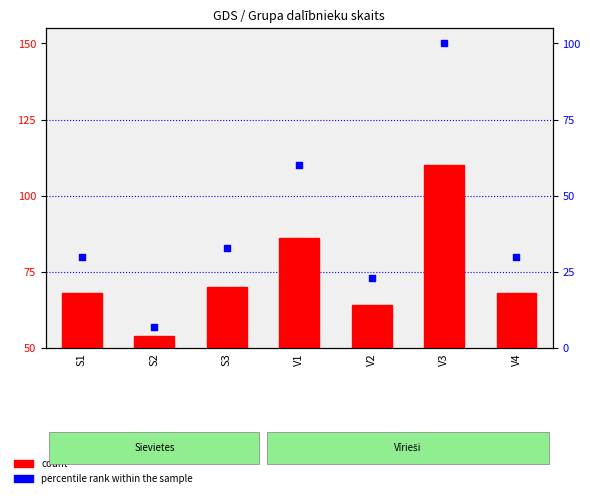

Which series reaches the maximum Y coordinate?

percentile rank within the sample